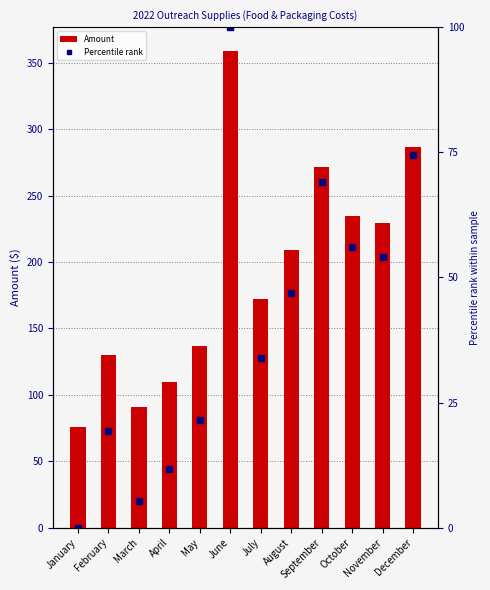

Which series has the largest range (max minus min)?

Amount